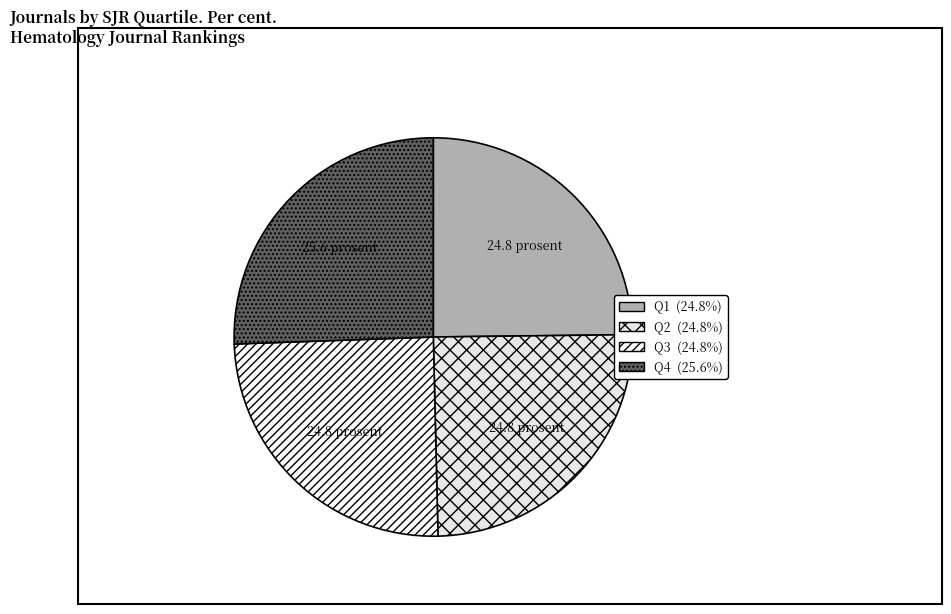

How many segments does this pie chart have?

4